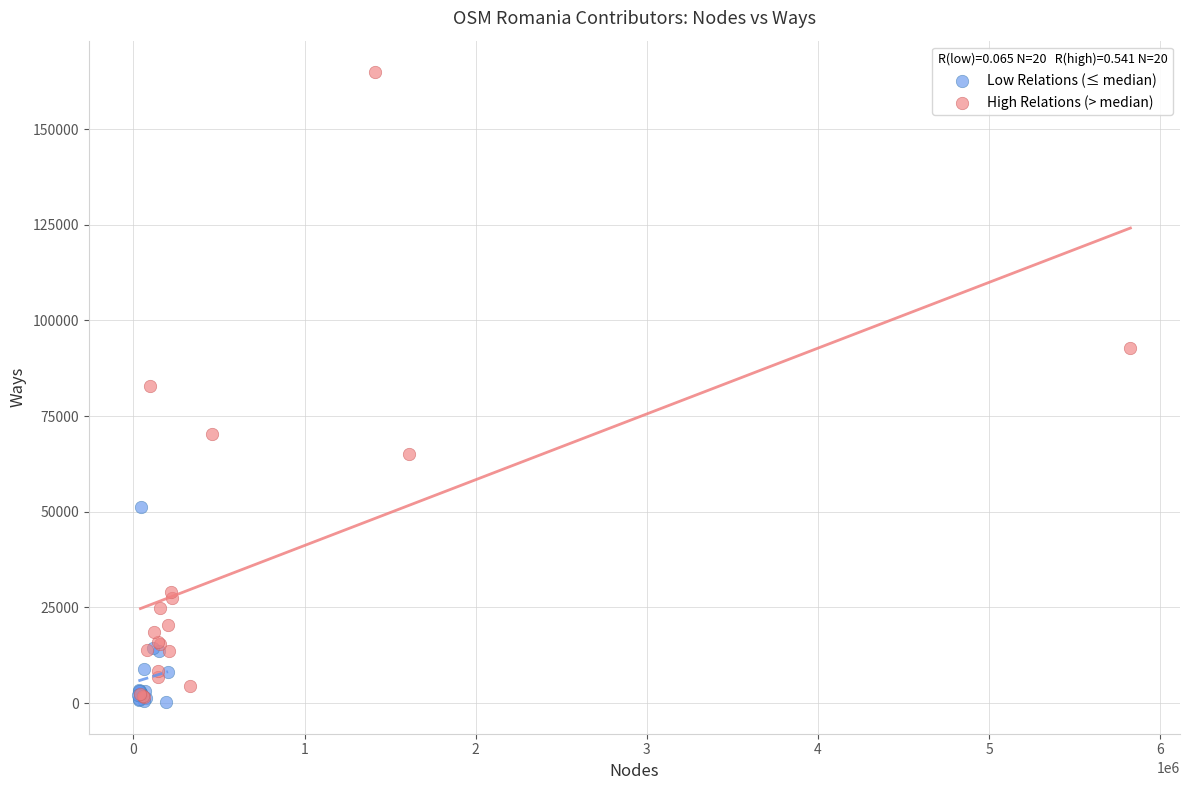

Which series has the widest spread of Y values?

High Relations (> median)